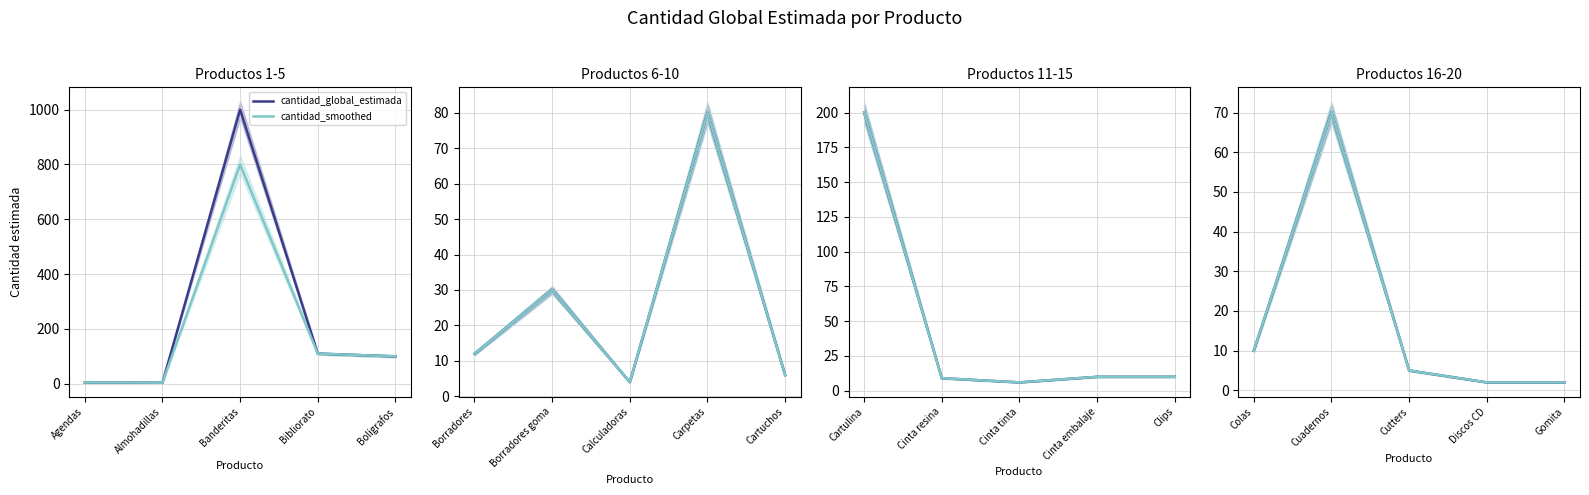

True or false: cantidad_smoothed and cantidad_global_estimada intersect in this chart.

False